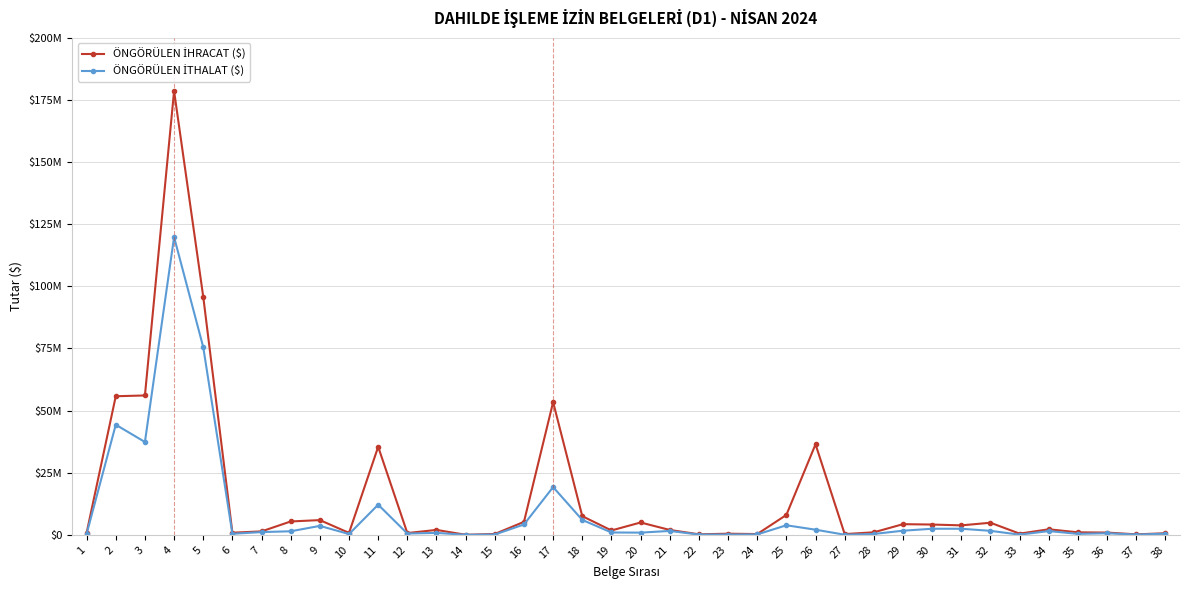

What is the value of the ÖNGÖRÜLEN İTHALAT ($) point at the 38th from the left?

465120.0